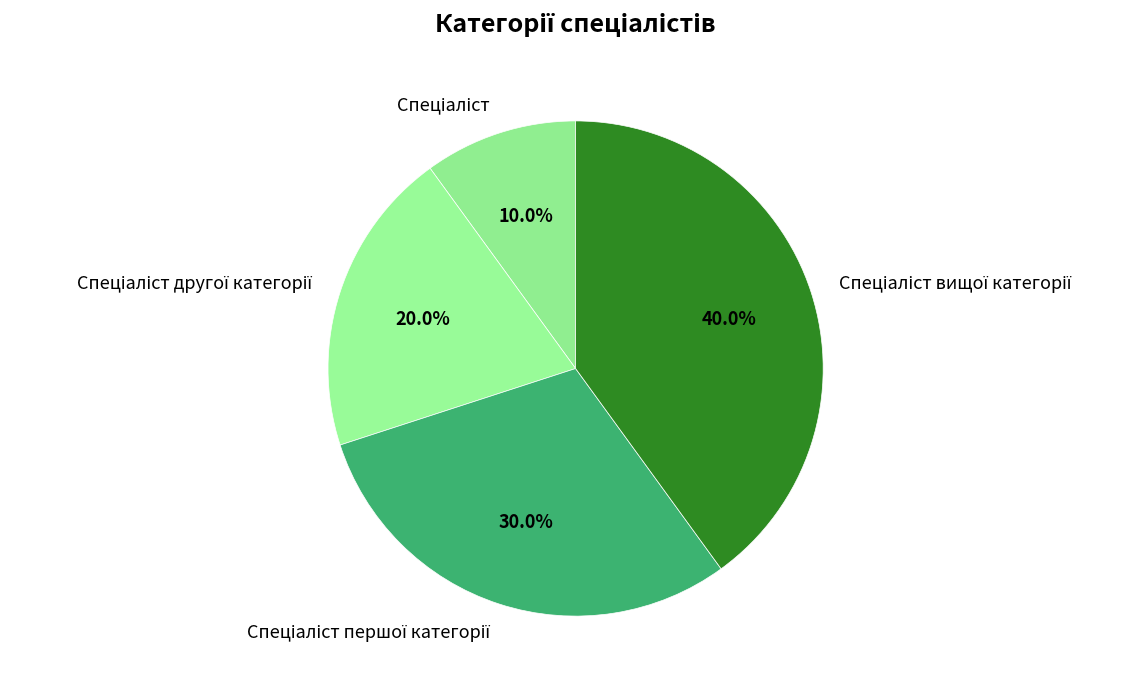

Is there a majority slice in this chart?

No